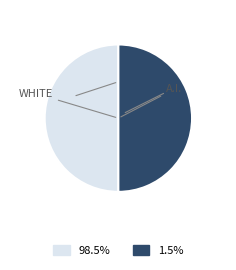

How many slices are in this pie chart?

2